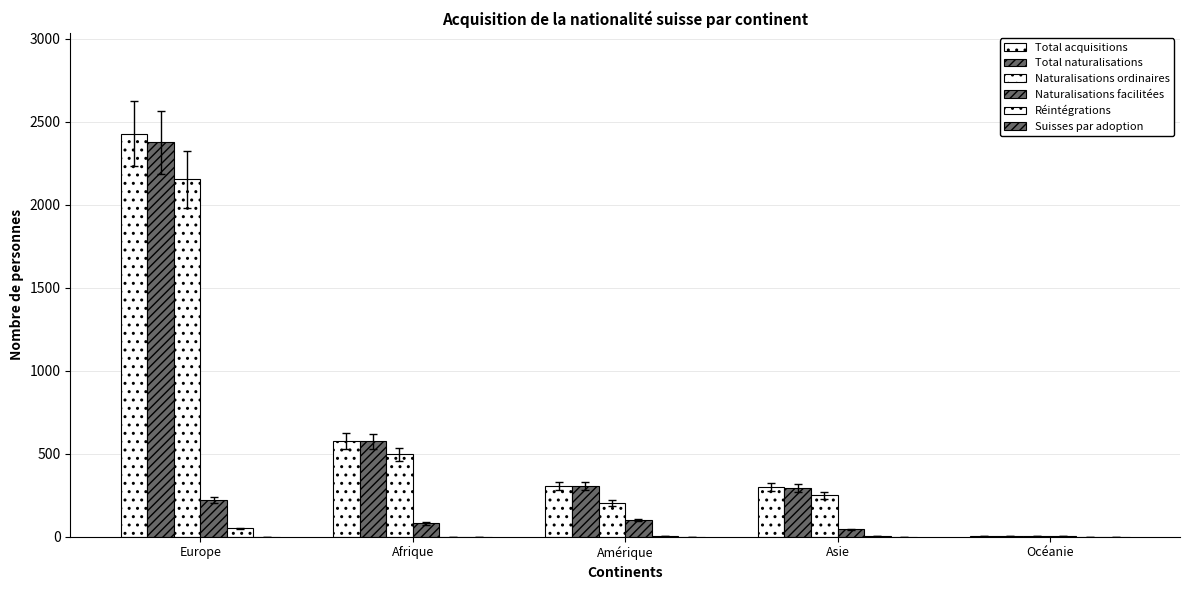

What position from the left is Asie?

4